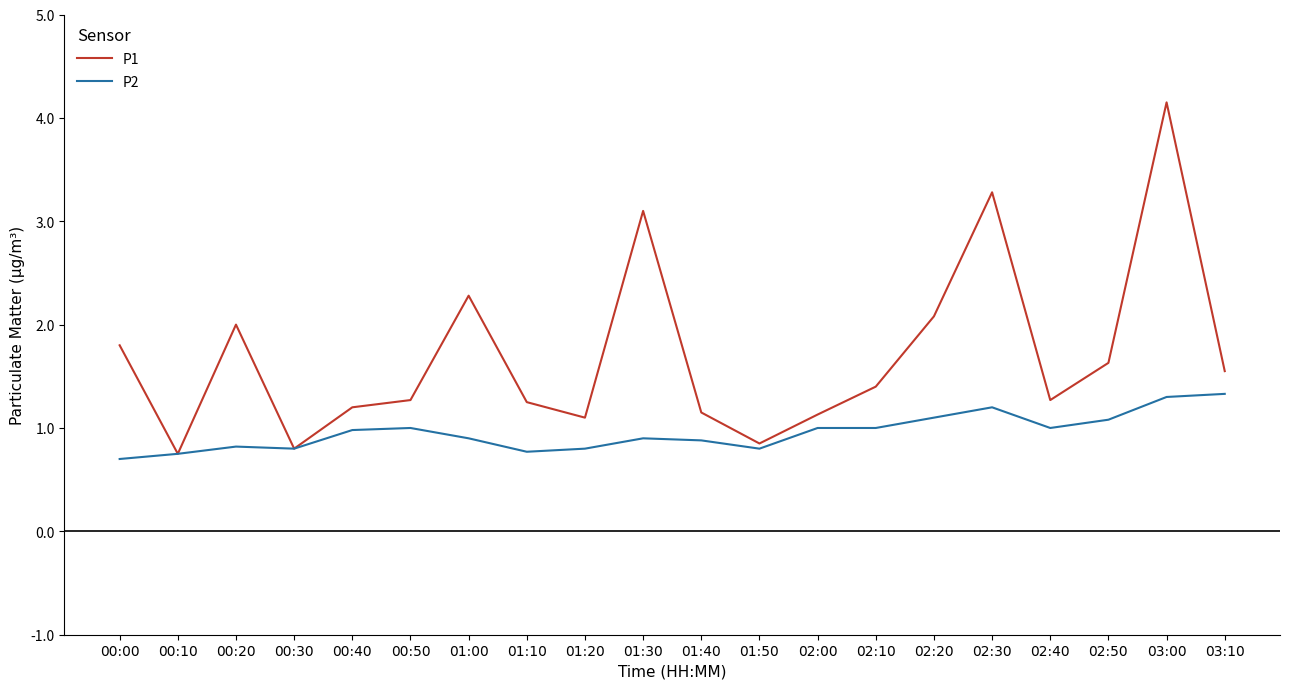

The value of P1 at 01:40 is 1.1. True or false?

True